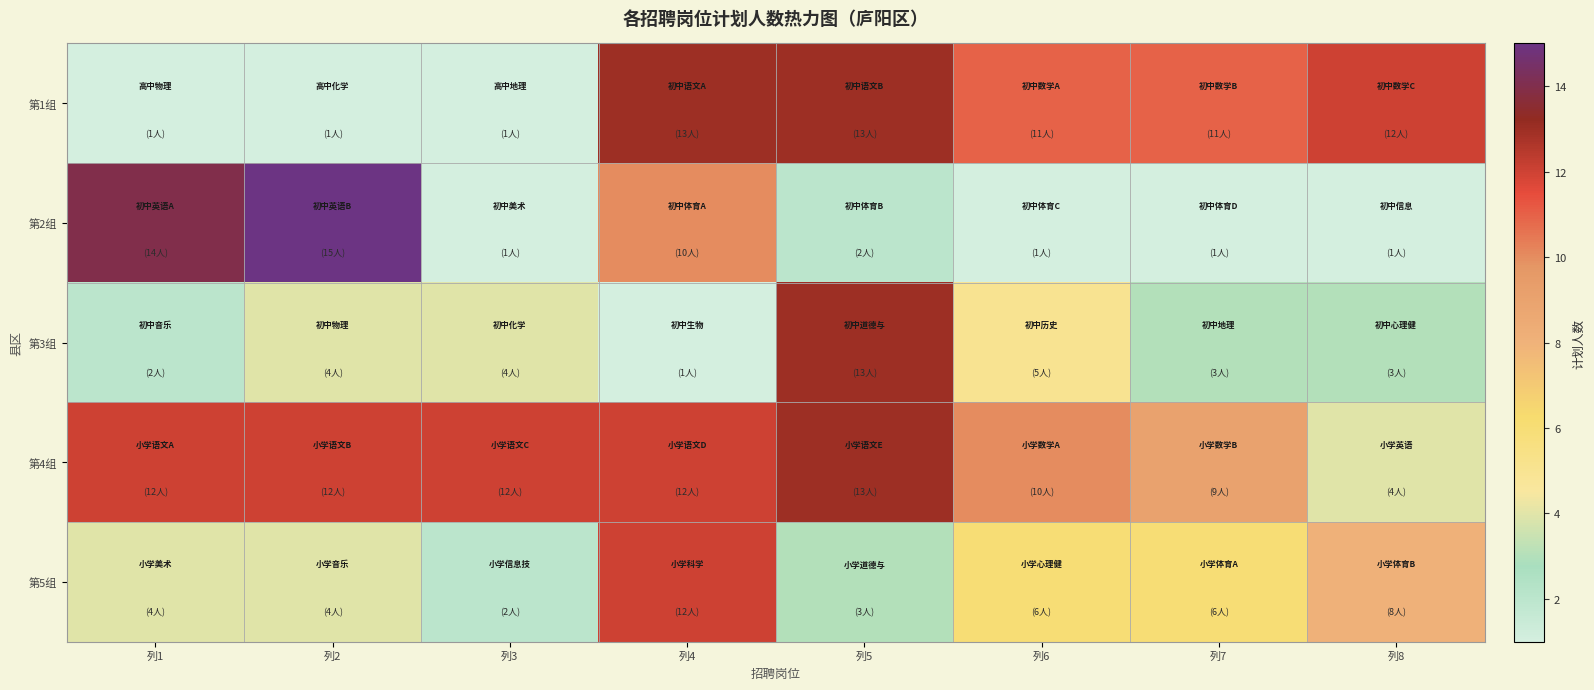

Reading left to right, extract all data points from this chart.

第1组: 列1=1	列2=1	列3=1	列4=13	列5=13	列6=11	列7=11	列8=12
第2组: 列1=14	列2=15	列3=1	列4=10	列5=2	列6=1	列7=1	列8=1
第3组: 列1=2	列2=4	列3=4	列4=1	列5=13	列6=5	列7=3	列8=3
第4组: 列1=12	列2=12	列3=12	列4=12	列5=13	列6=10	列7=9	列8=4
第5组: 列1=4	列2=4	列3=2	列4=12	列5=3	列6=6	列7=6	列8=8